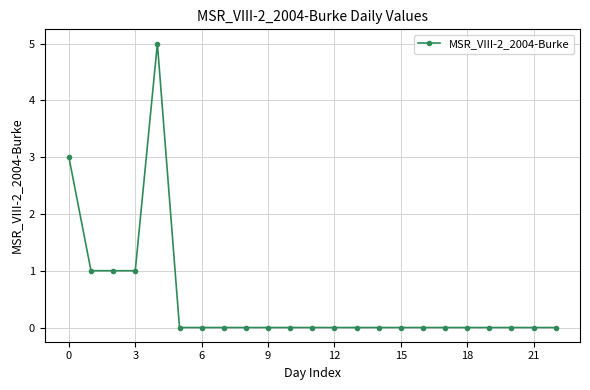

What is the difference between the maximum and minimum values?

5